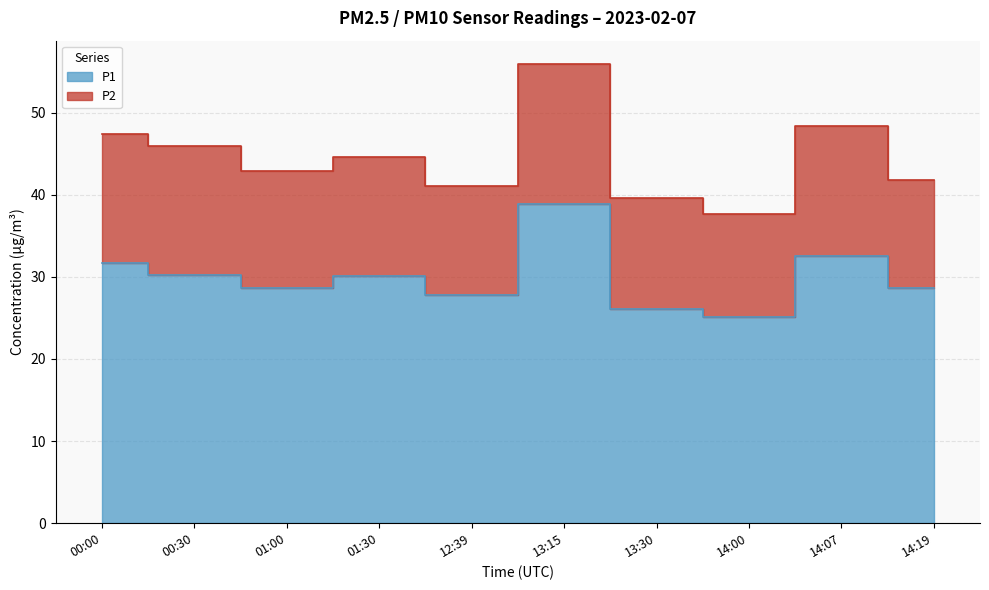

At which category does the chart reach its peak across all series?

13:15